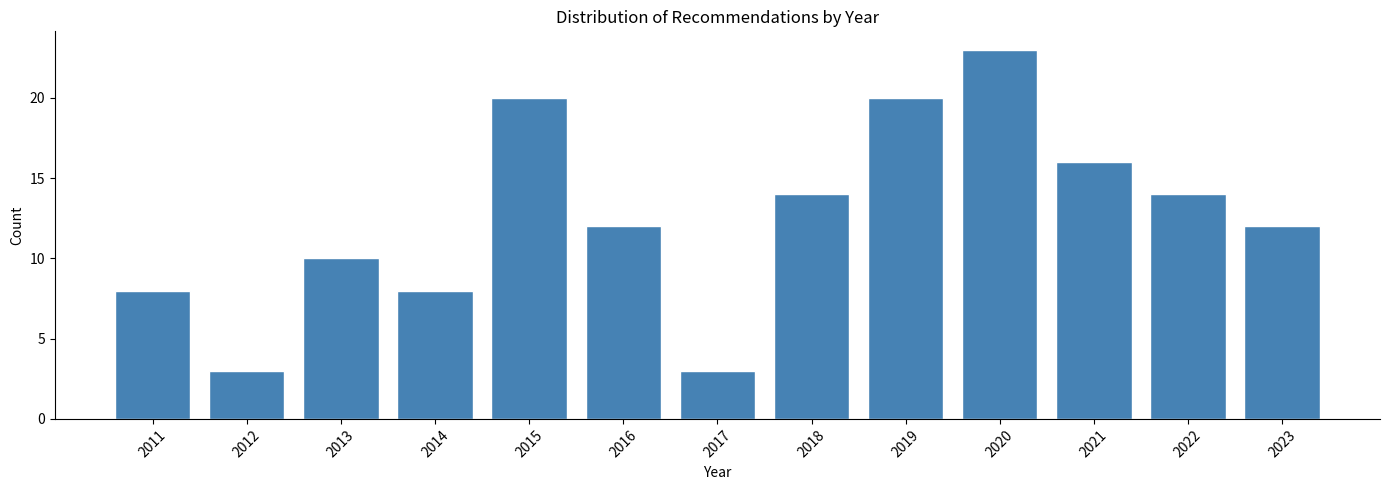

Reading left to right, what are all the values shown in this chart?

2011=8	2012=3	2013=10	2014=8	2015=20	2016=12	2017=3	2018=14	2019=20	2020=23	2021=16	2022=14	2023=12